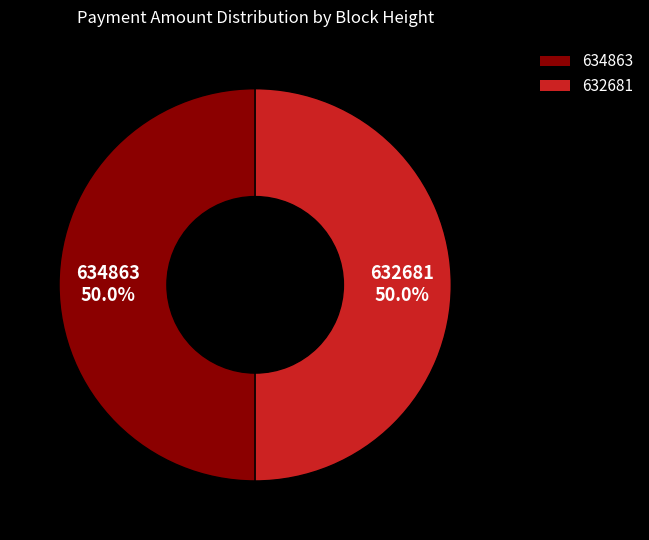

Approximately how many times larger is the value at 634863 compared to 632681?

1.0